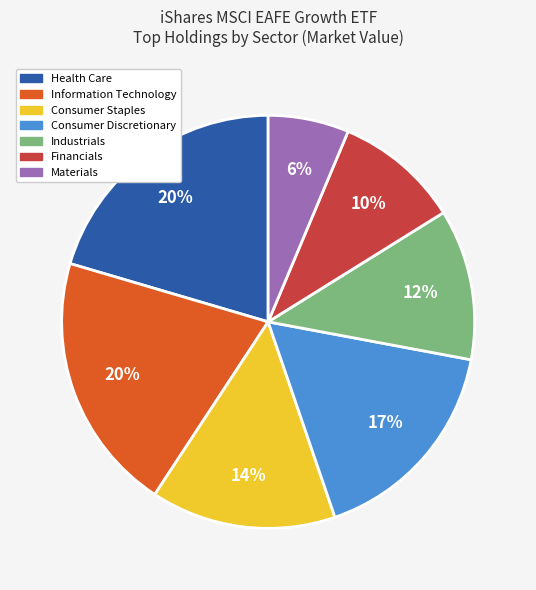

Is the sum of Information Technology and Industrials greater than half?

No